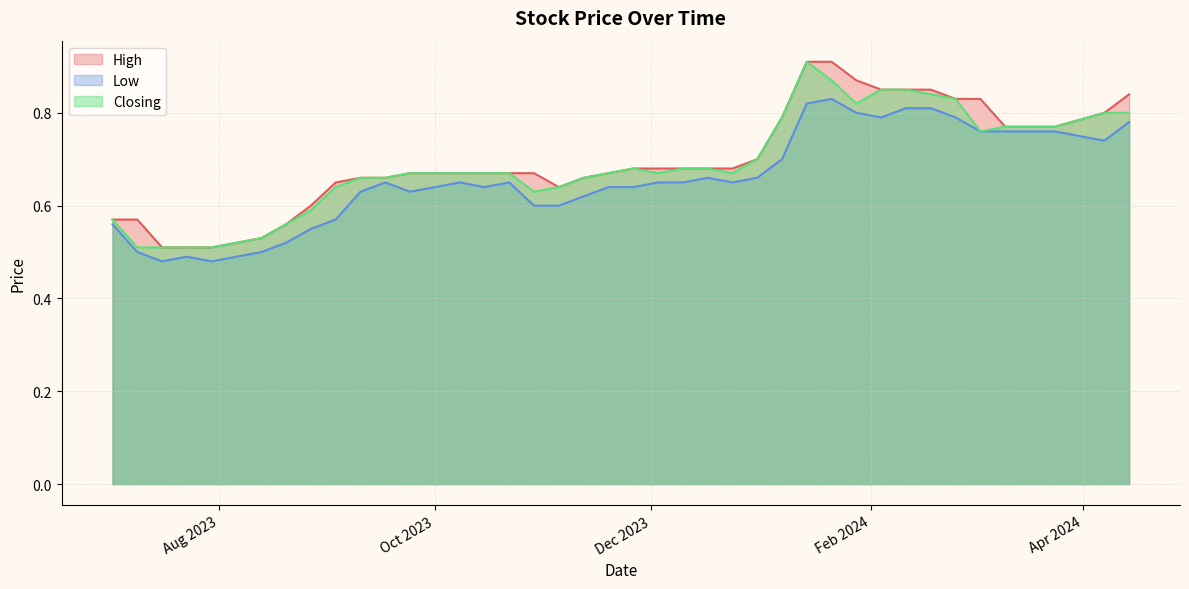

Which label corresponds to the smallest value in the chart?

30/07/2023